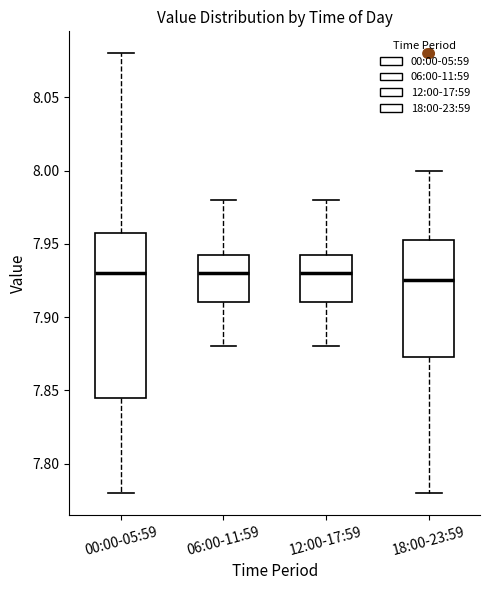

Reading left to right, read every box against the y-axis: the position of its median line, the range the box covers, and the ends of its whiskers. The values are not printed on the chart, so give them approximately, as read against the axis.

00:00-05:59: median 7.930, box 7.845 to 7.960, whiskers 7.780 to 8.080
06:00-11:59: median 7.930, box 7.910 to 7.945, whiskers 7.880 to 7.980
12:00-17:59: median 7.930, box 7.910 to 7.945, whiskers 7.880 to 7.980
18:00-23:59: median 7.925, box 7.875 to 7.955, whiskers 7.780 to 8.000